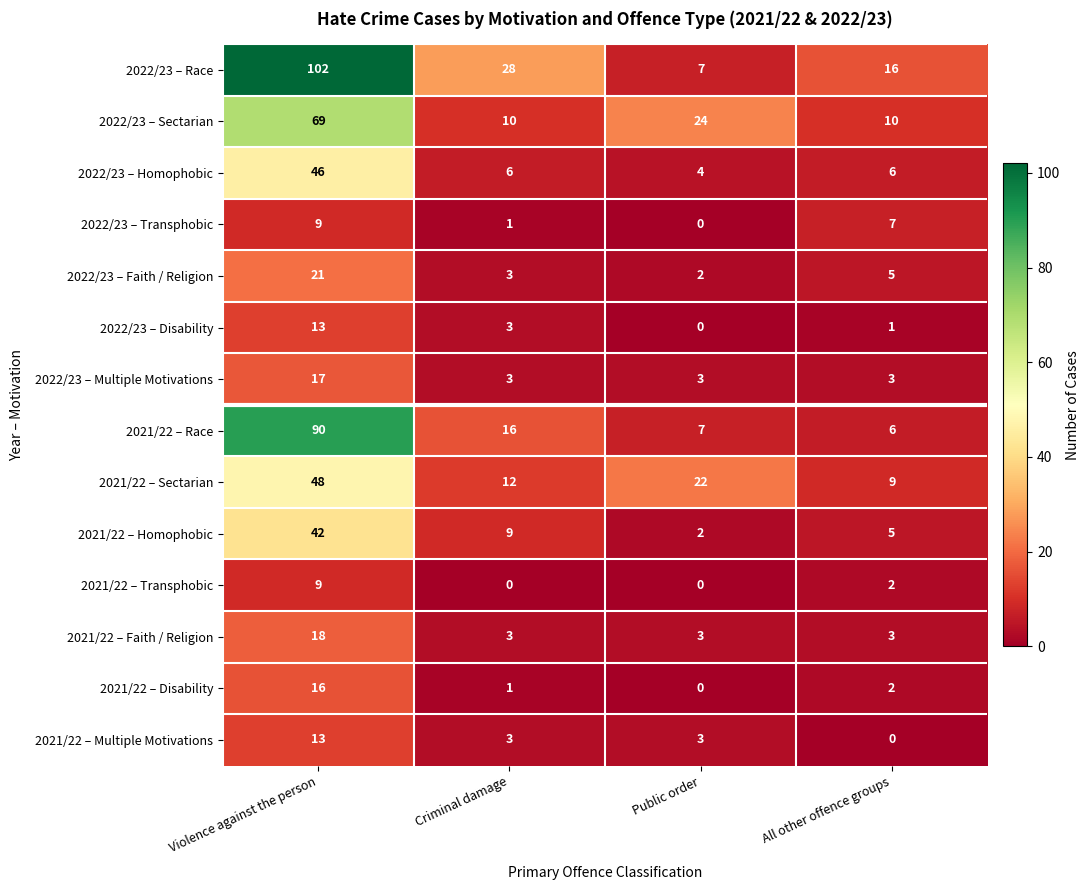

True or false: 2021/22 – Transphobic has a value of 0 at Public order.

True